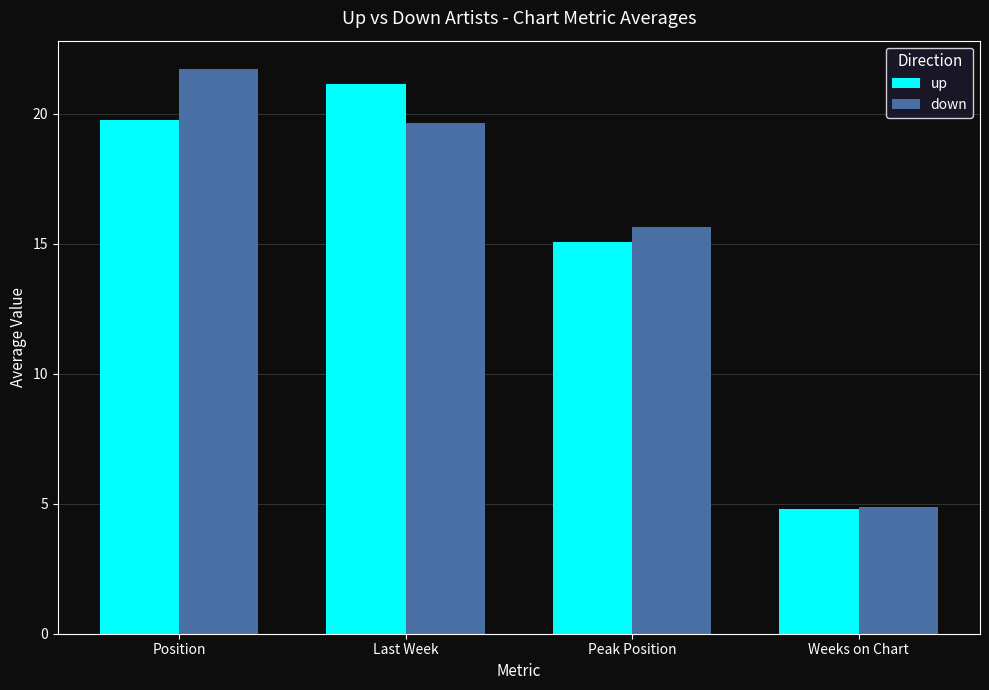

Rank the series at Peak Position from highest to lowest value.

down, up